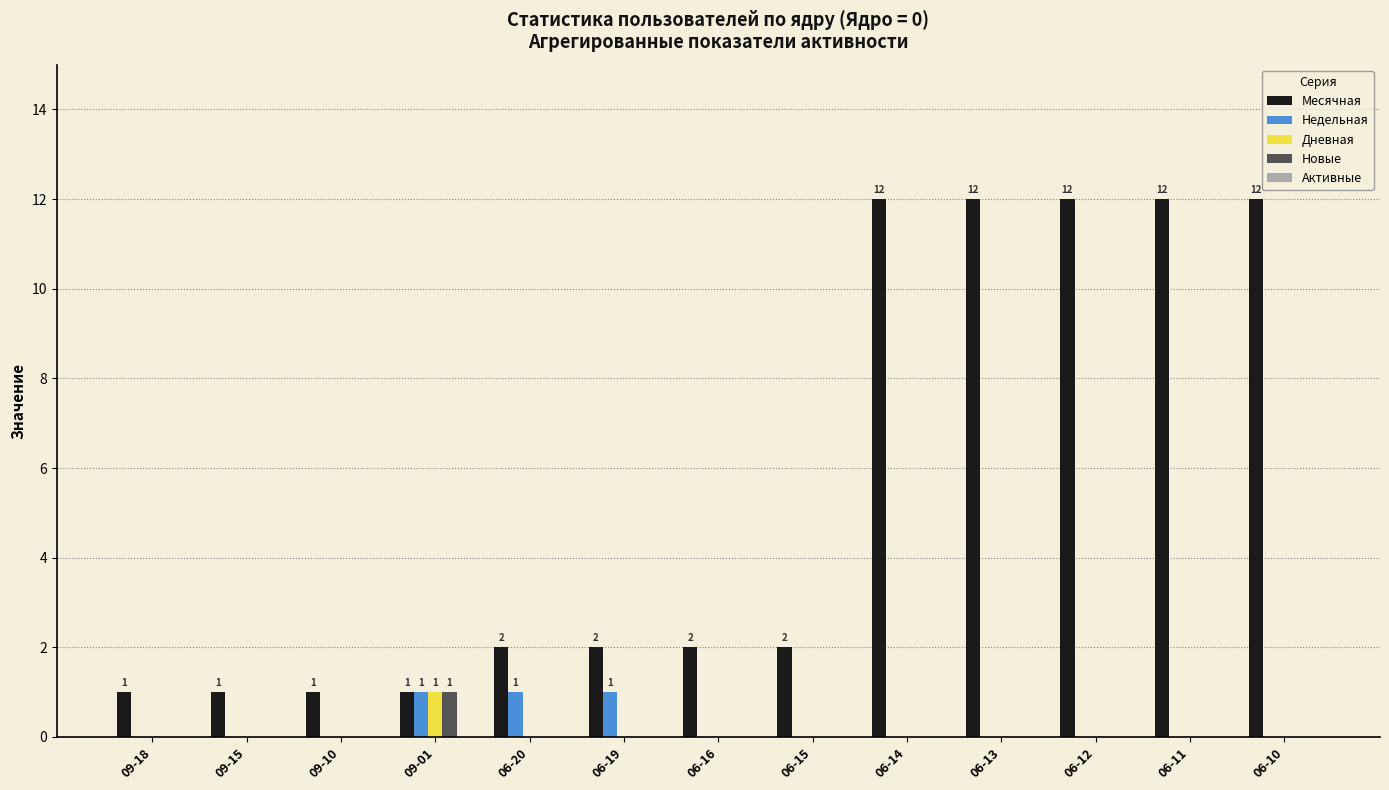

What is the greatest value displayed?

12